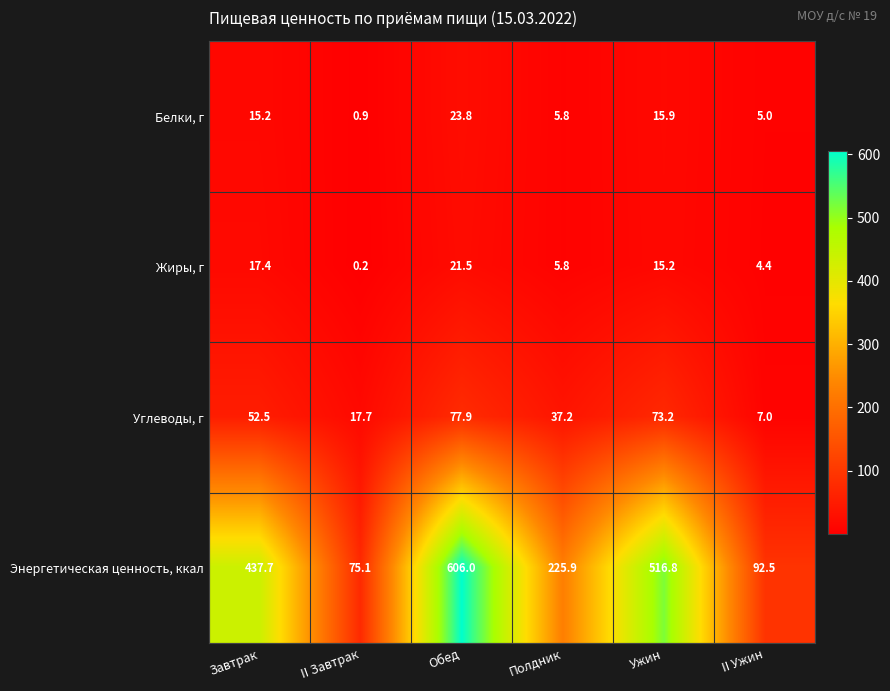

Is the value of Энергетическая ценность, ккал at Ужин greater than the value of Белки, г at Завтрак?

Yes